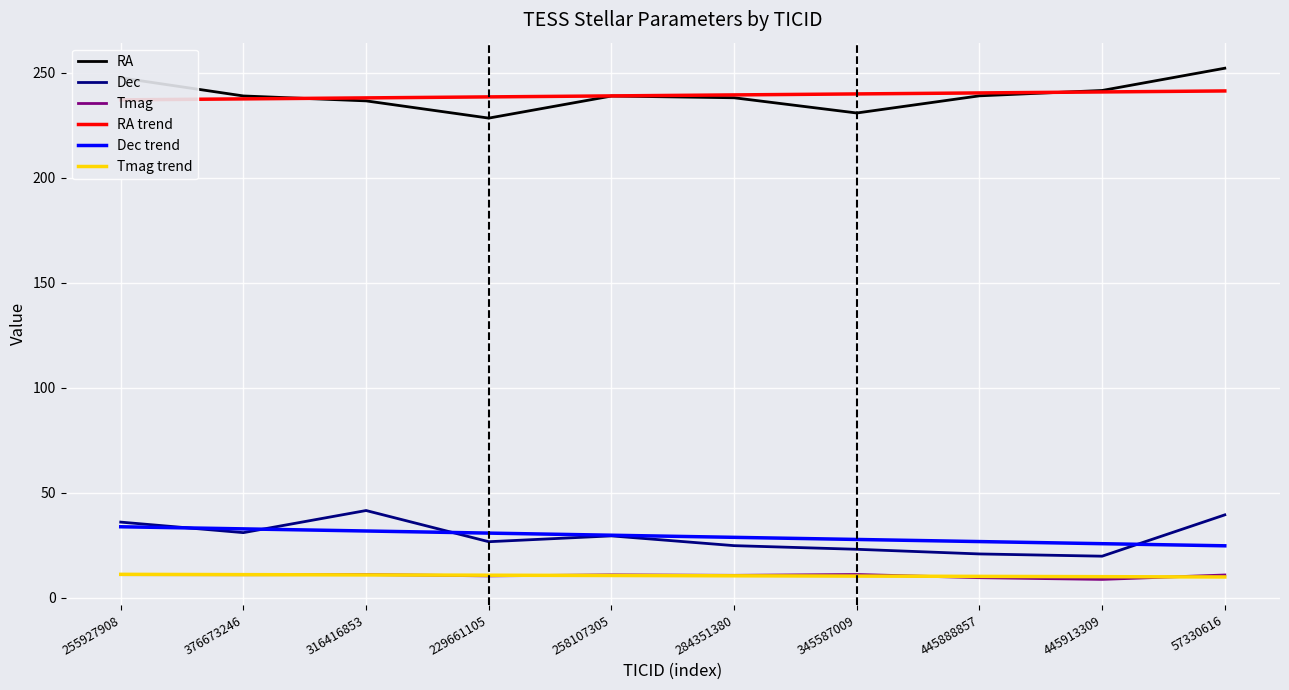

Reading left to right, extract all data points from this chart.

RA: 247.5	238.8	236.5	228.3	238.8	238.0	230.7	238.9	241.5	252.0
Dec: 36.0	31.0	41.5	26.7	29.4	24.8	23.1	20.8	19.8	39.4
Tmag: 11.0	10.9	11.1	10.4	10.9	10.7	11.1	9.5	8.7	10.8
RA trend: 237.0	237.5	237.9	238.4	238.9	239.3	239.8	240.3	240.8	241.2
Dec trend: 33.8	32.8	31.8	30.8	29.8	28.7	27.7	26.7	25.7	24.7
Tmag trend: 11.1	11.0	10.9	10.7	10.6	10.4	10.3	10.2	10.0	9.9